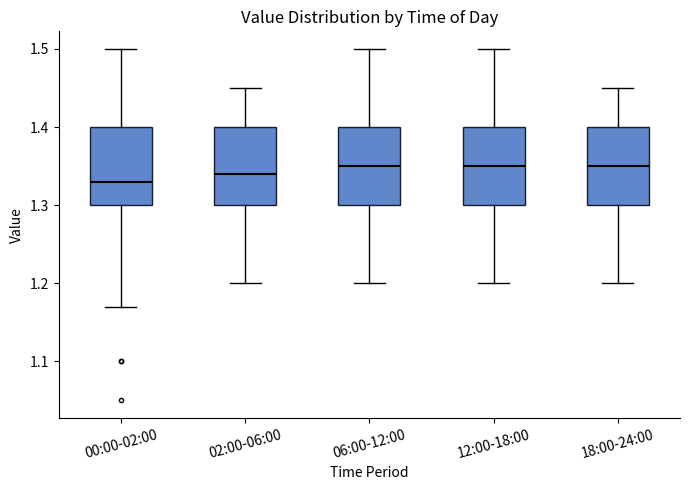

Where does the lower whisker of the box for 18:00-24:00 end on the y-axis? The values are not printed on the chart, so give them approximately, as read against the axis.

1.20